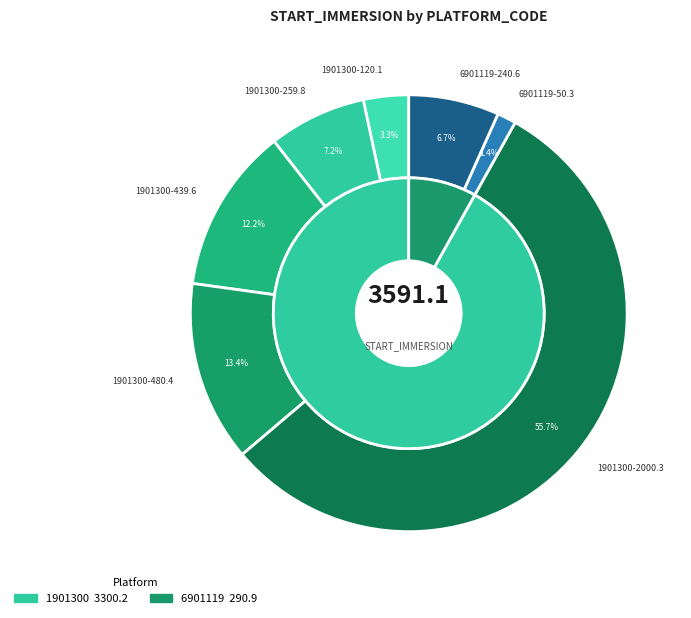

How many slices are in this pie chart?

7